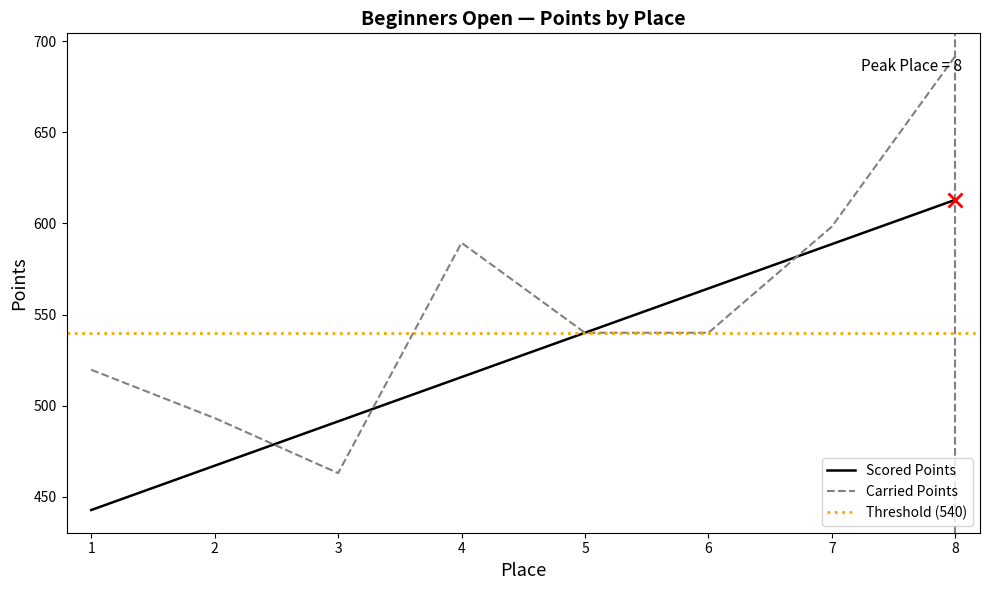

Rank the series by their maximum value, from highest to lowest.

Carried Points, Scored Points